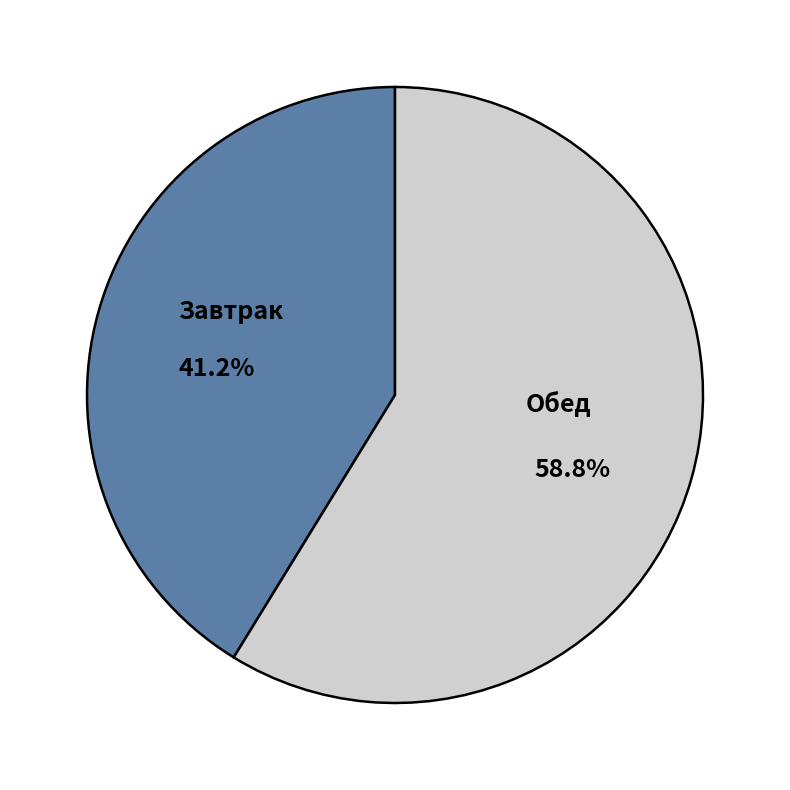

Does any single category account for the majority?

Yes